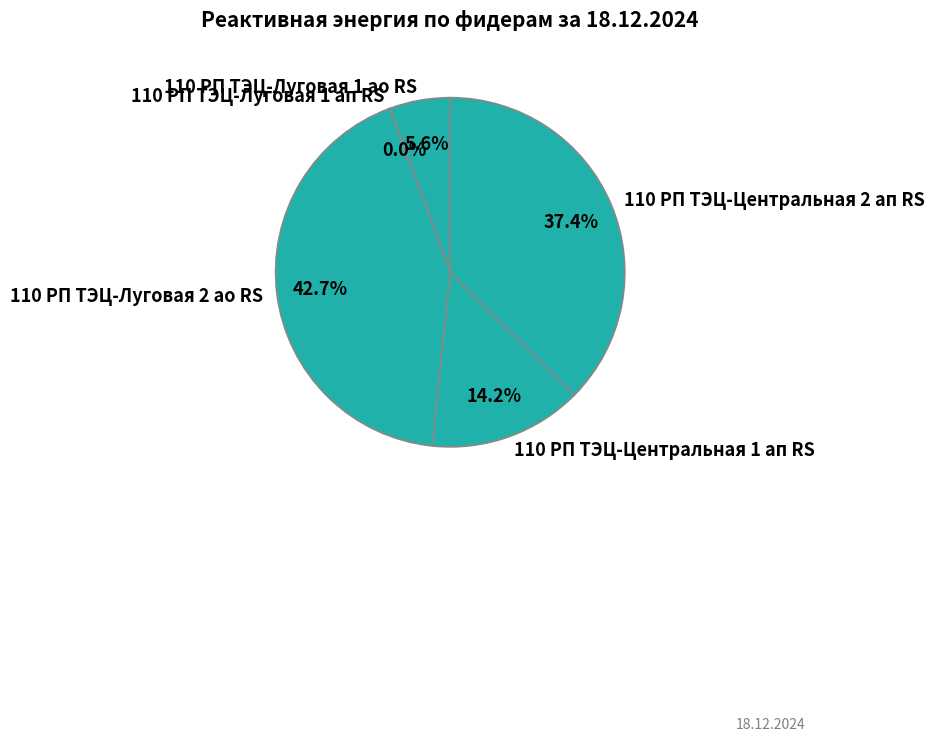

To the nearest percent, what is the average slice percentage?

20%